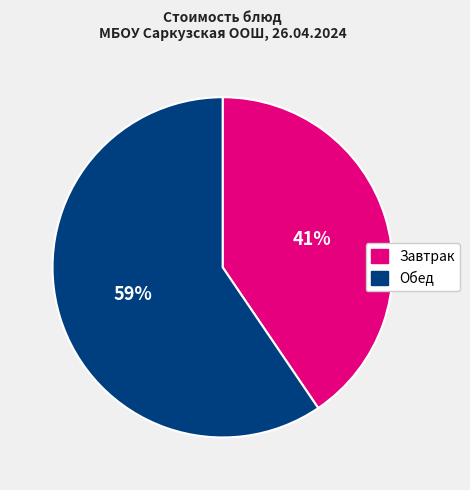

Is there a majority slice in this chart?

Yes